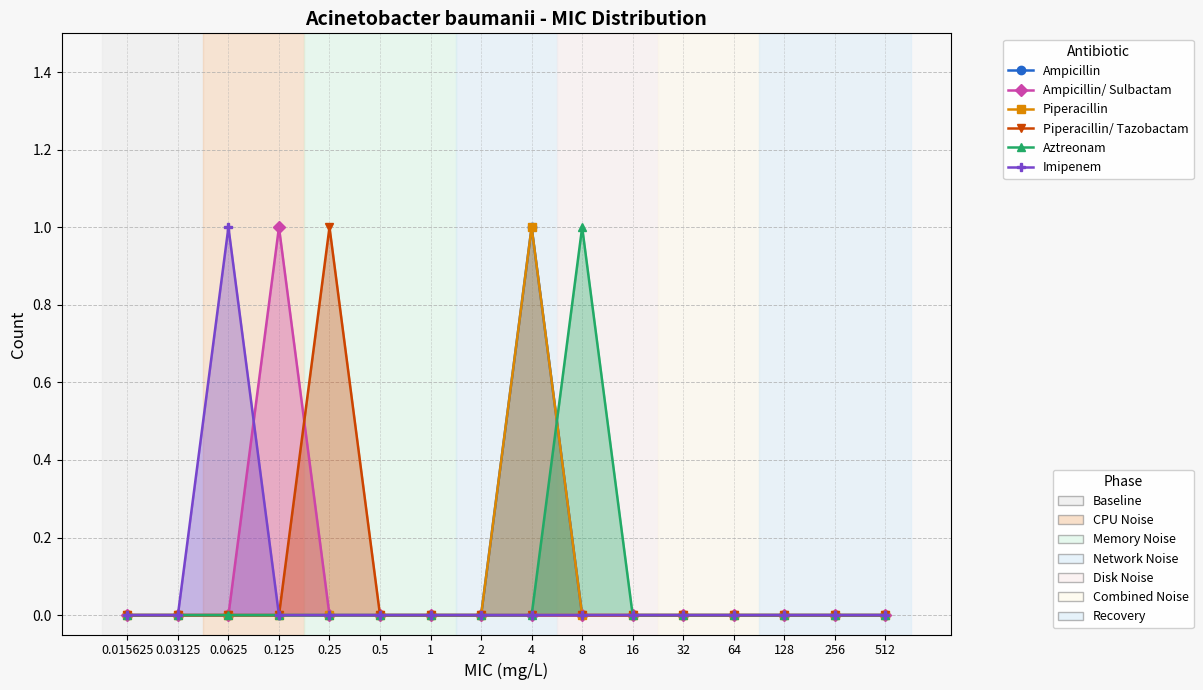

Which category has the lowest value across all series?

0.015625